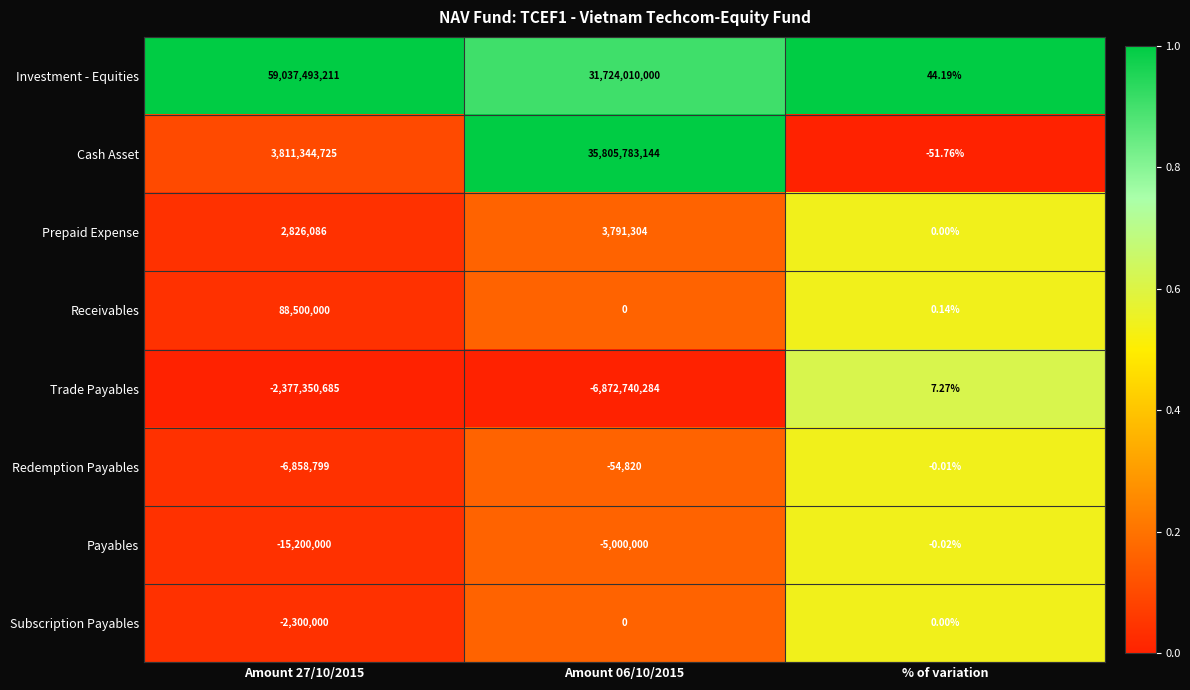

Which category has the highest value in the Payables series?

% of variation